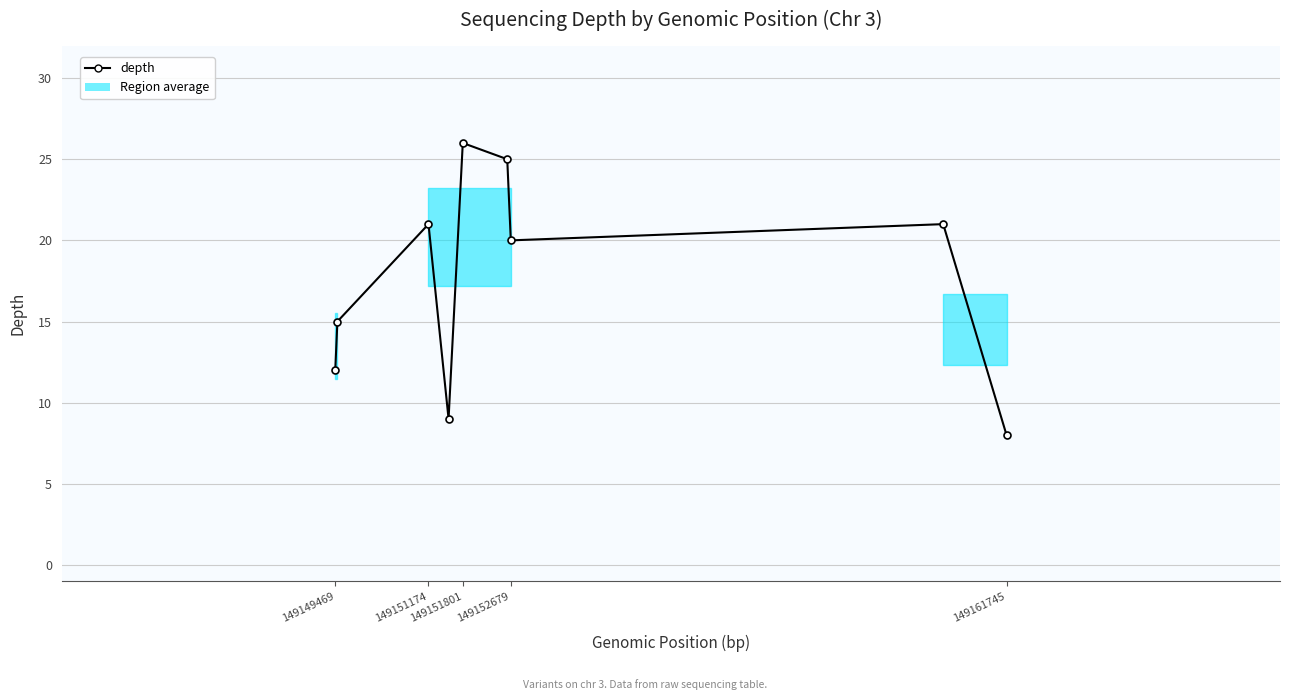

Is this an area chart (filled region under the line)?

No